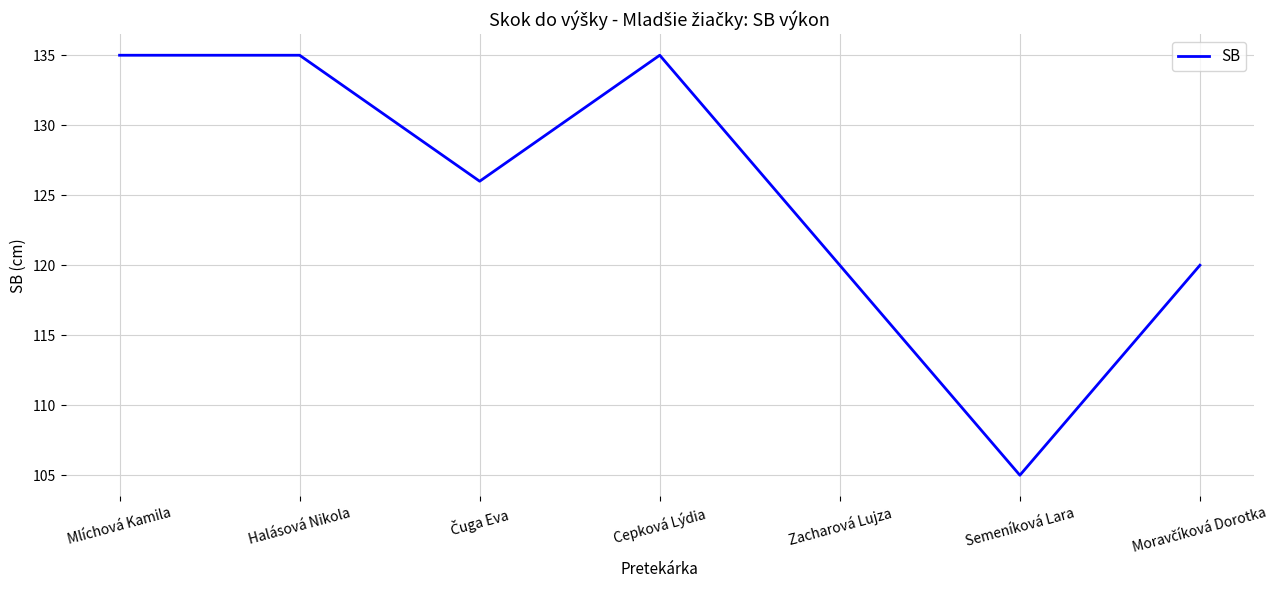

Does the chart display data point markers on the line(s)?

No